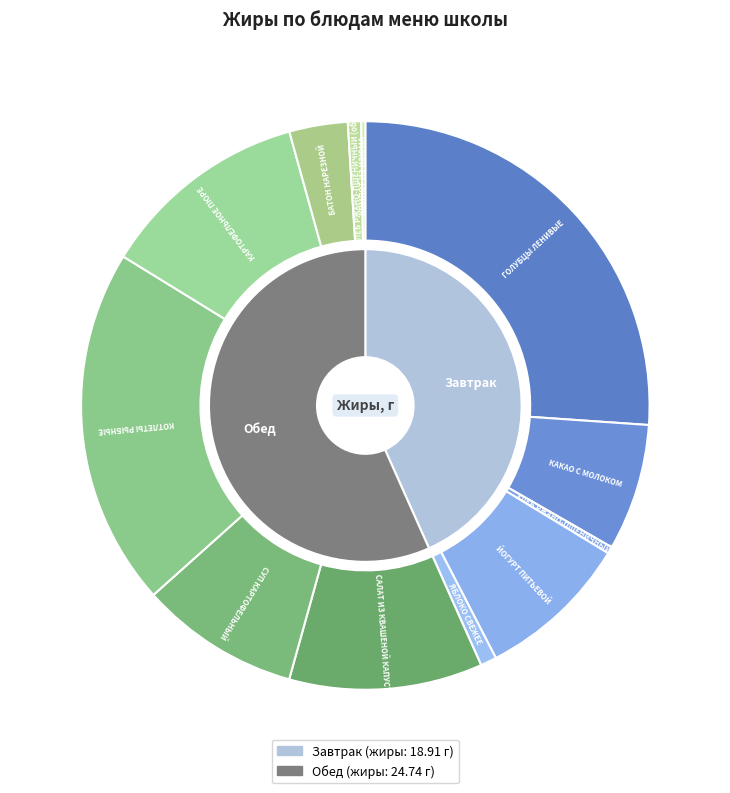

Combined, what portion of the pie is КОТЛЕТЫ РЫБНЫЕ and КОМПОТ ИЗ ИЗЮМА?

20.6%